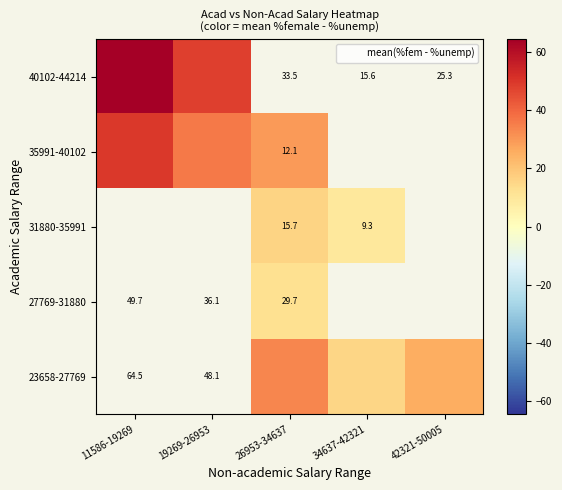

Rank the categories by 27769-31880 value from highest to lowest.

11586-19269, 19269-26953, 26953-34637, 34637-42321, 42321-50005